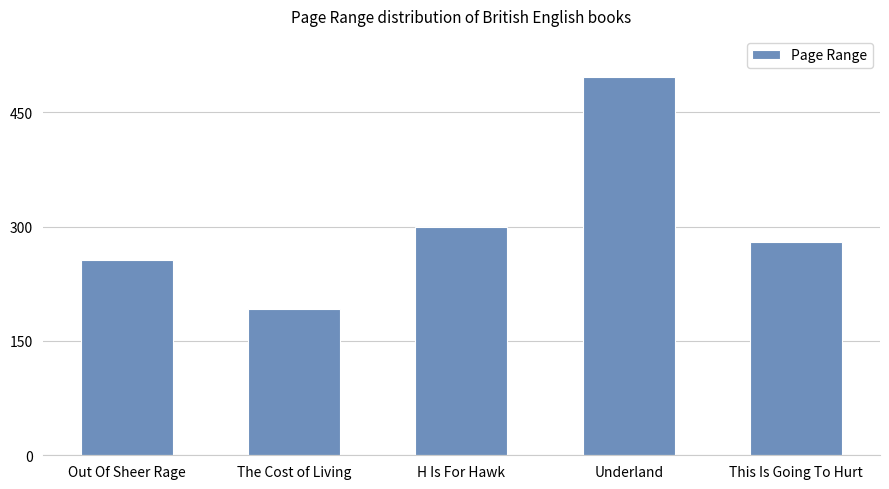

Rank the categories by value from highest to lowest.

Underland, H Is For Hawk, This Is Going To Hurt, Out Of Sheer Rage, The Cost of Living